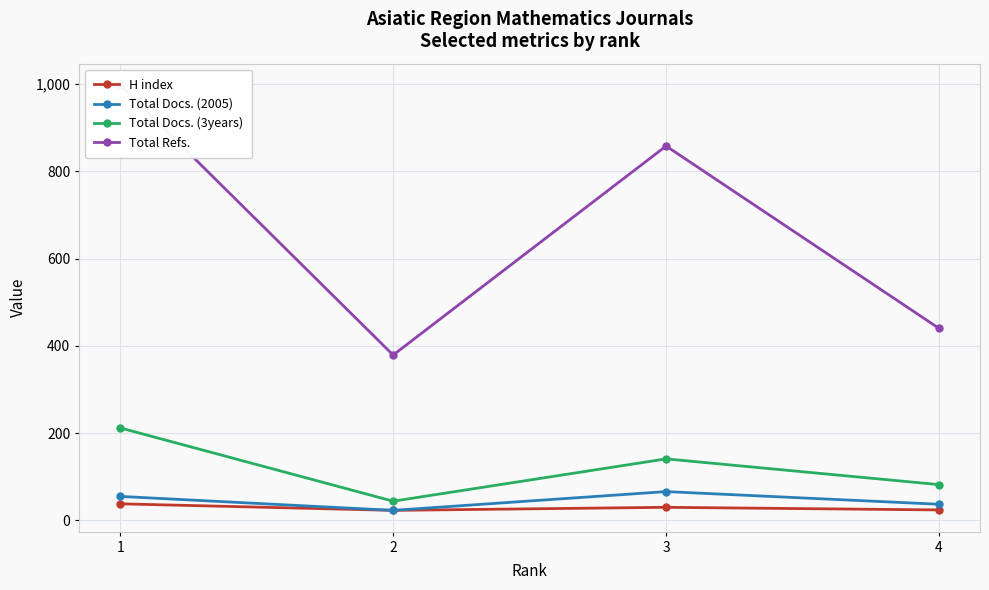

At how many categories does at least one series exceed 237?

4